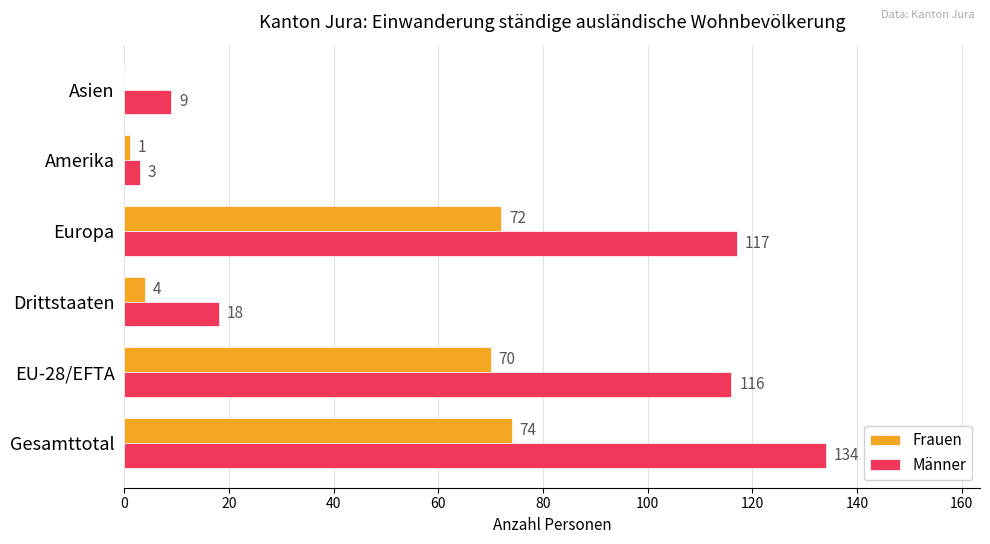

Where is Männer nearest to the value 68?

EU-28/EFTA